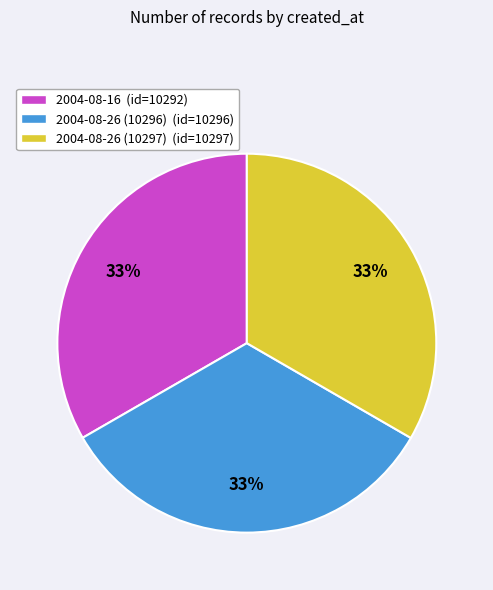

Is there any slice that represents more than half of the pie?

No